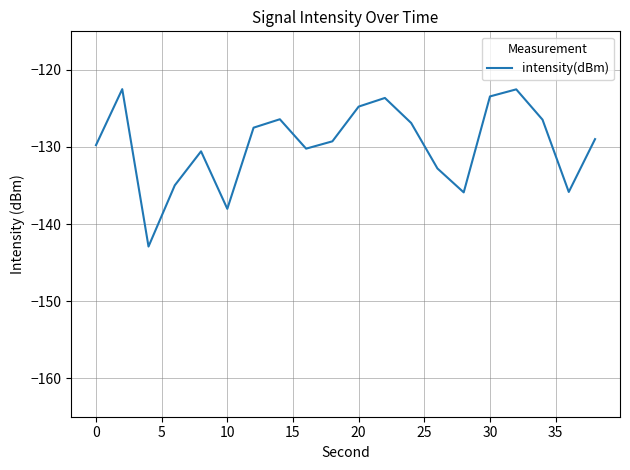

What is the maximum value shown in the chart?

-122.5